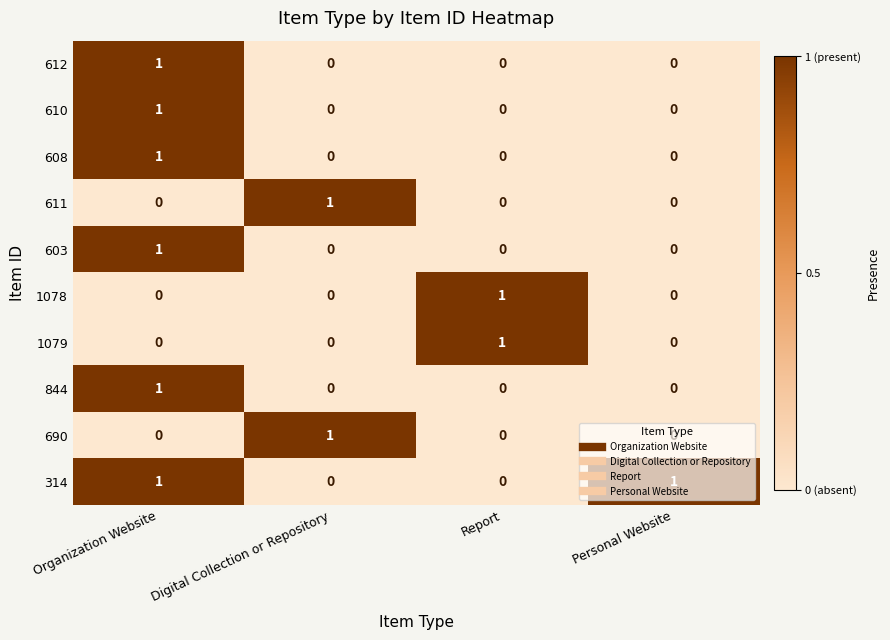

Count the number of data series in this chart.

10